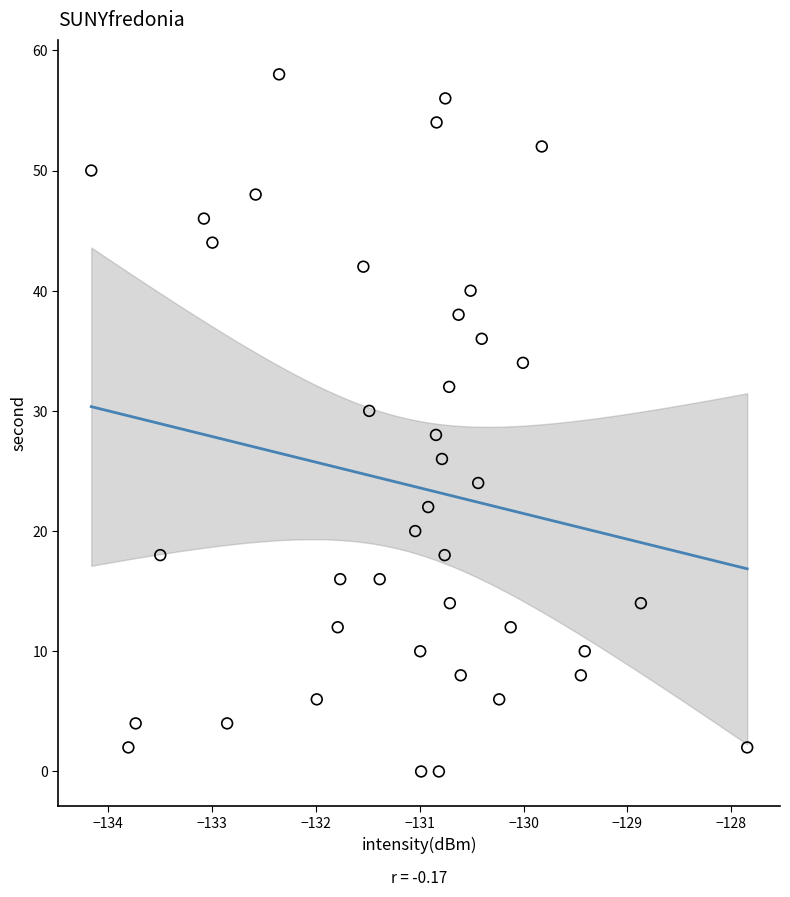

What is the range of Y values (max minus min)?

58